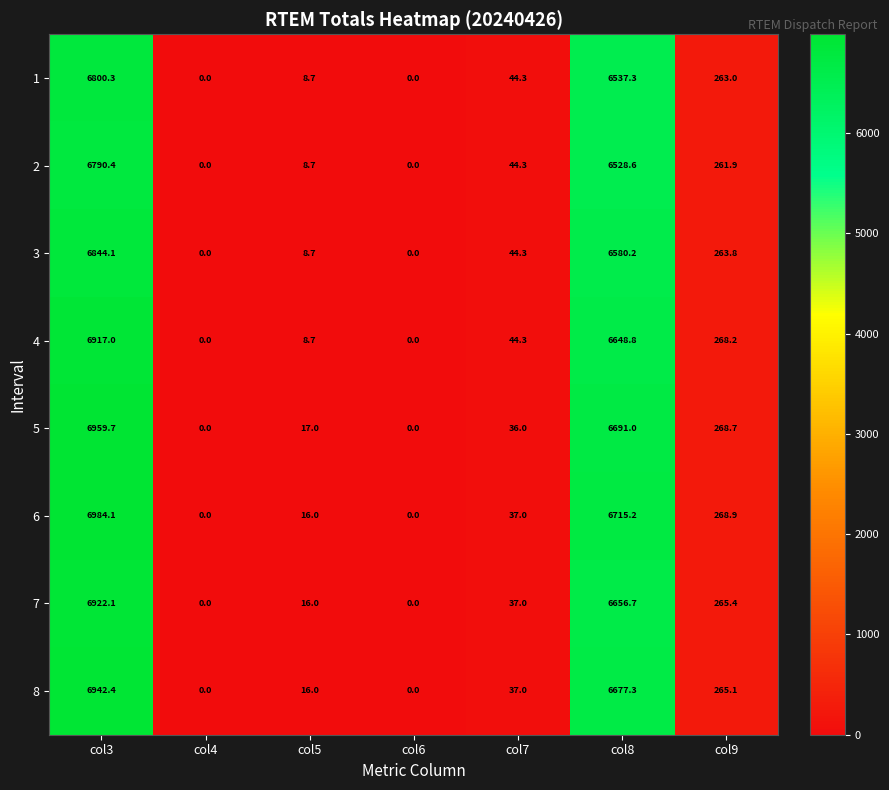

Is the value of 3 at col8 greater than the value of 1 at col5?

Yes